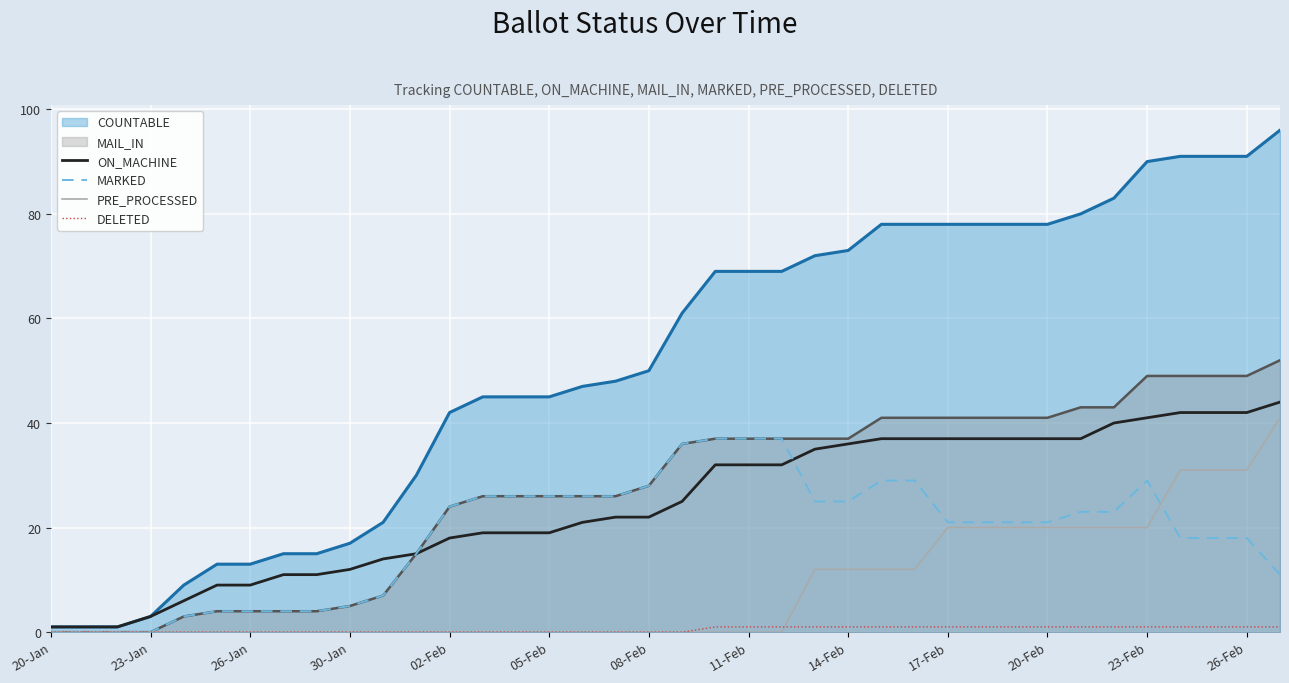

The MARKED series shows 26 at 16. True or false?

True